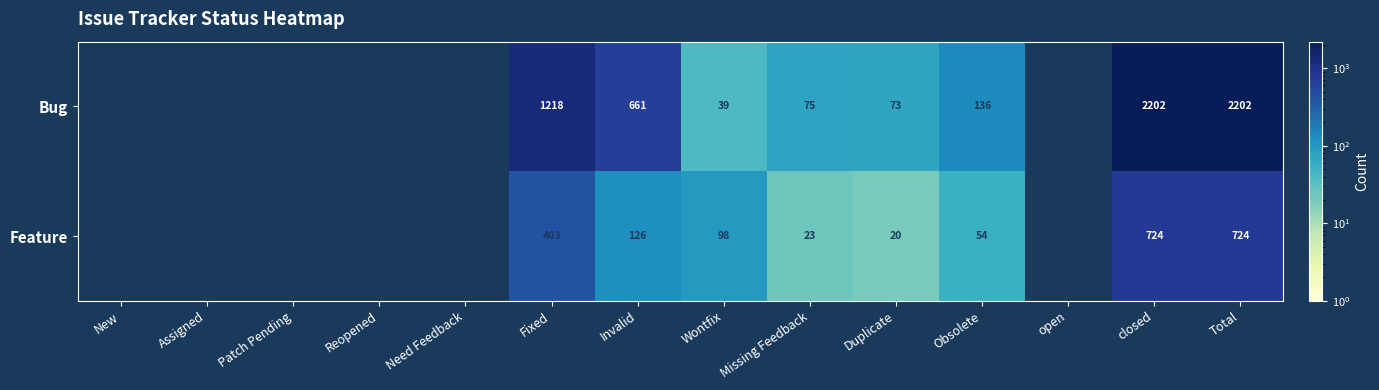

Which category has the highest value across all series?

closed